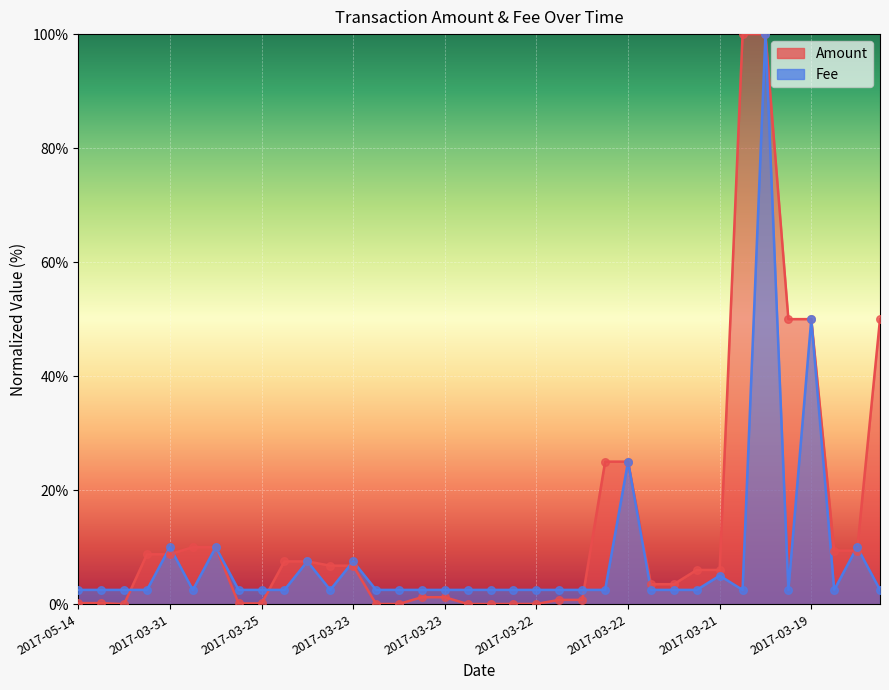

Which series has the largest total across all categories?

Amount